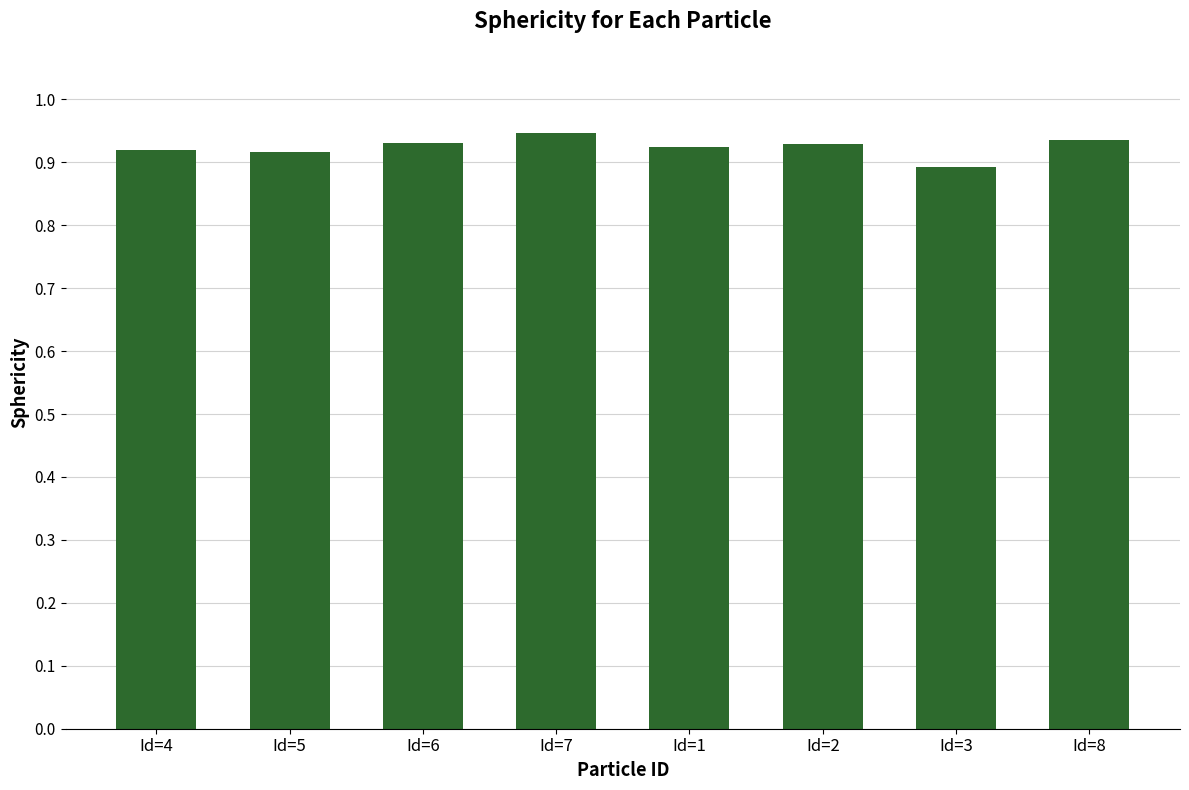

What is the sum of the values at Id=4 and Id=1?

1.8